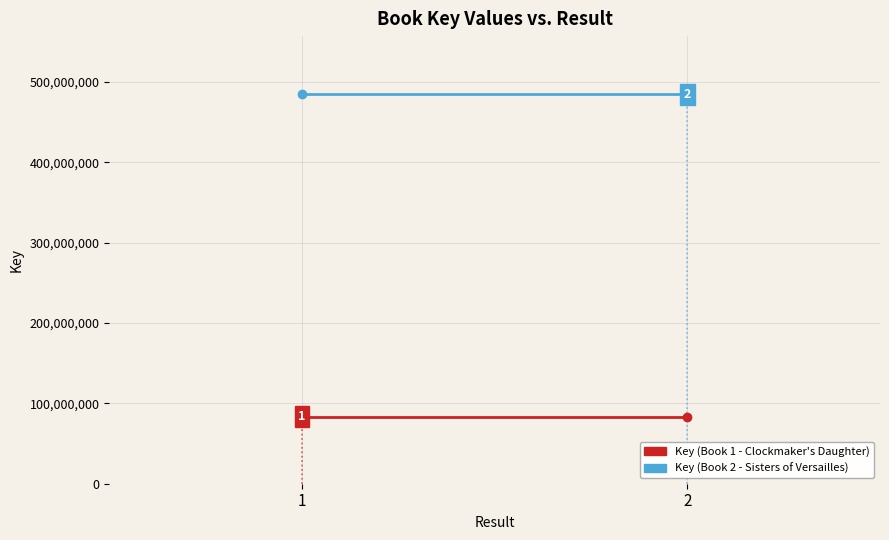

What is the difference between the highest and lowest values at 1?

400845482